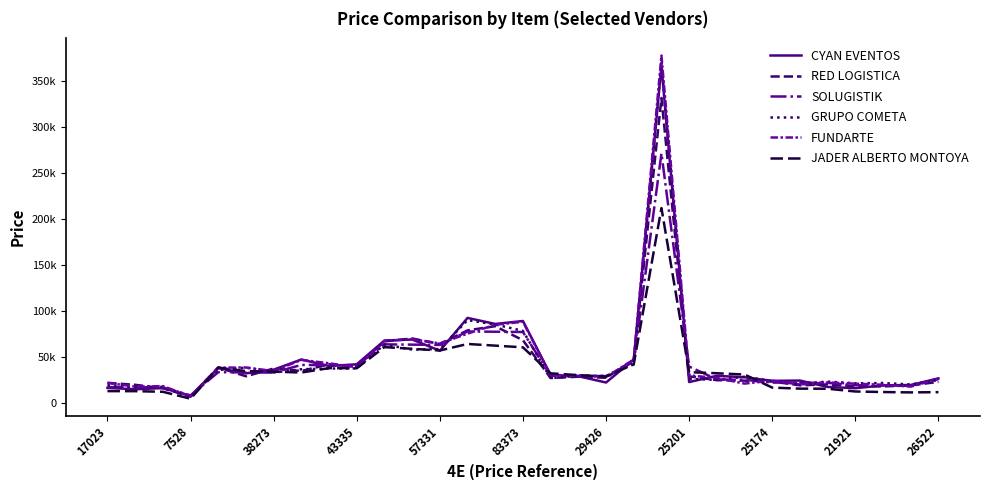

What are all the series names shown in the legend?

CYAN EVENTOS, RED LOGISTICA, SOLUGISTIK, GRUPO COMETA, FUNDARTE, JADER ALBERTO MONTOYA